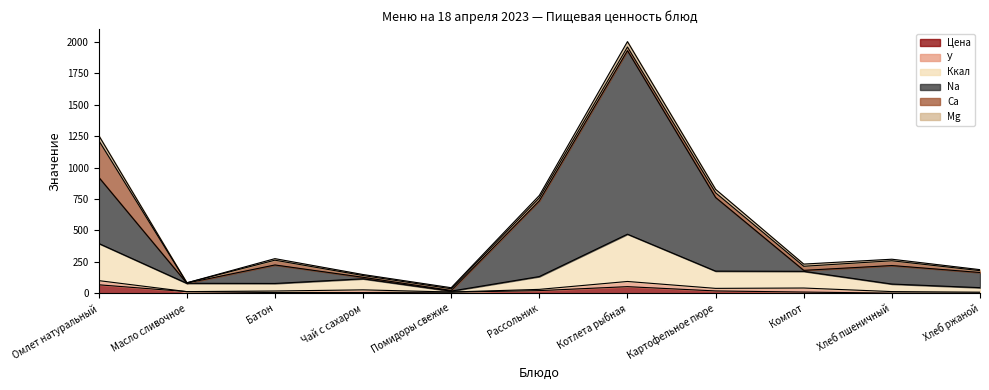

At how many categories does at least one series exceed 1837?

1